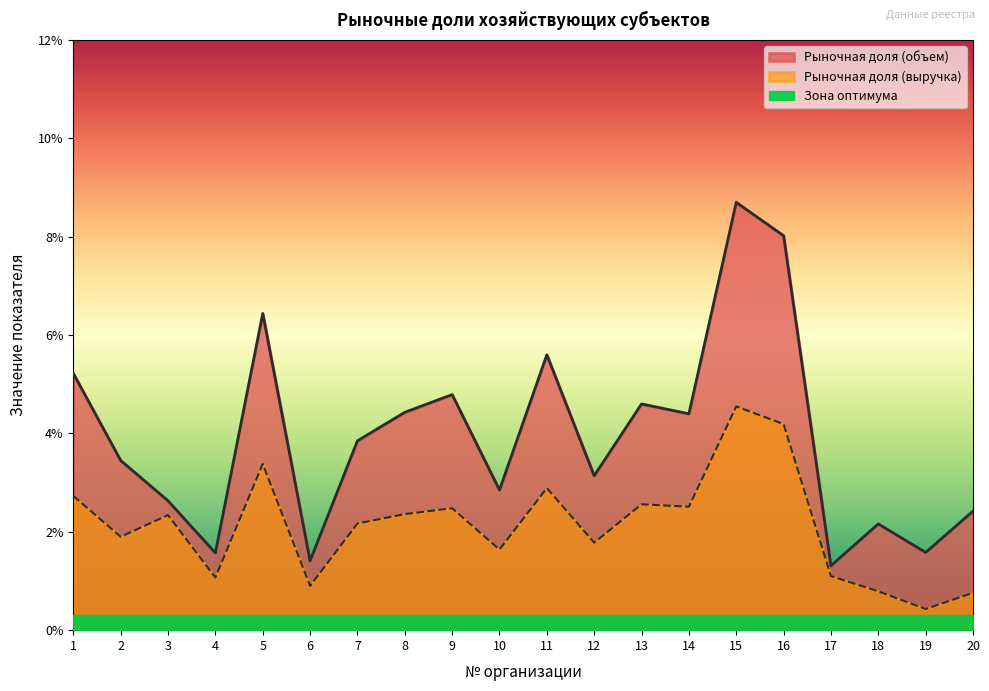

True or false: Рыночная доля (выручка) and Рыночная доля (объем) cross at least once.

False